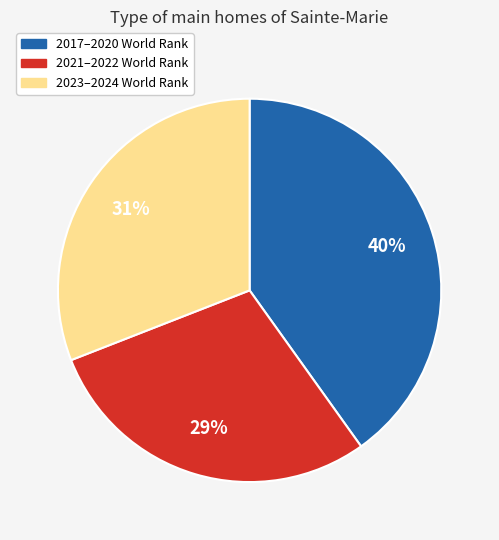

Is there a majority slice in this chart?

No